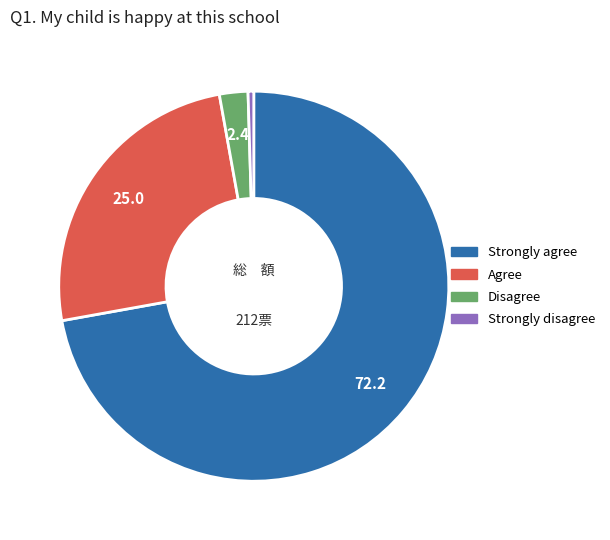

Does any single category account for the majority?

Yes